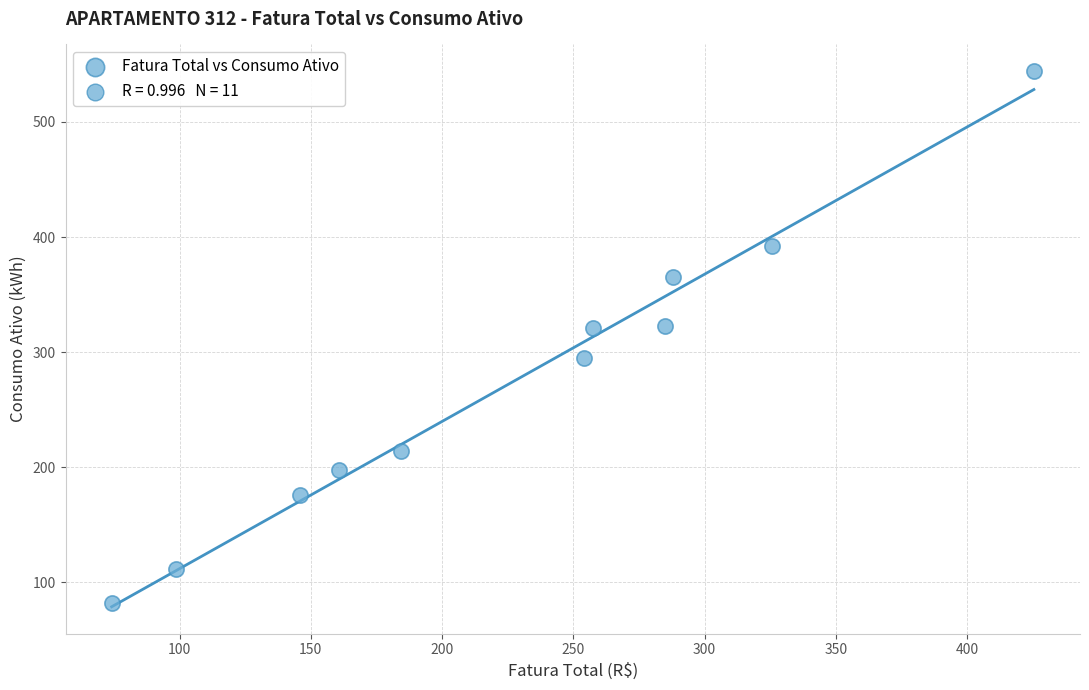

What is the range of Y values (max minus min)?

462